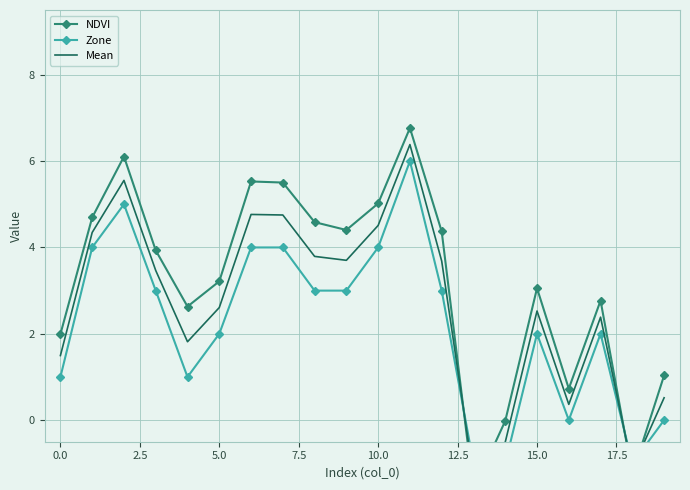

What is the difference between the second highest and second lowest values in the Zone series?

6.0